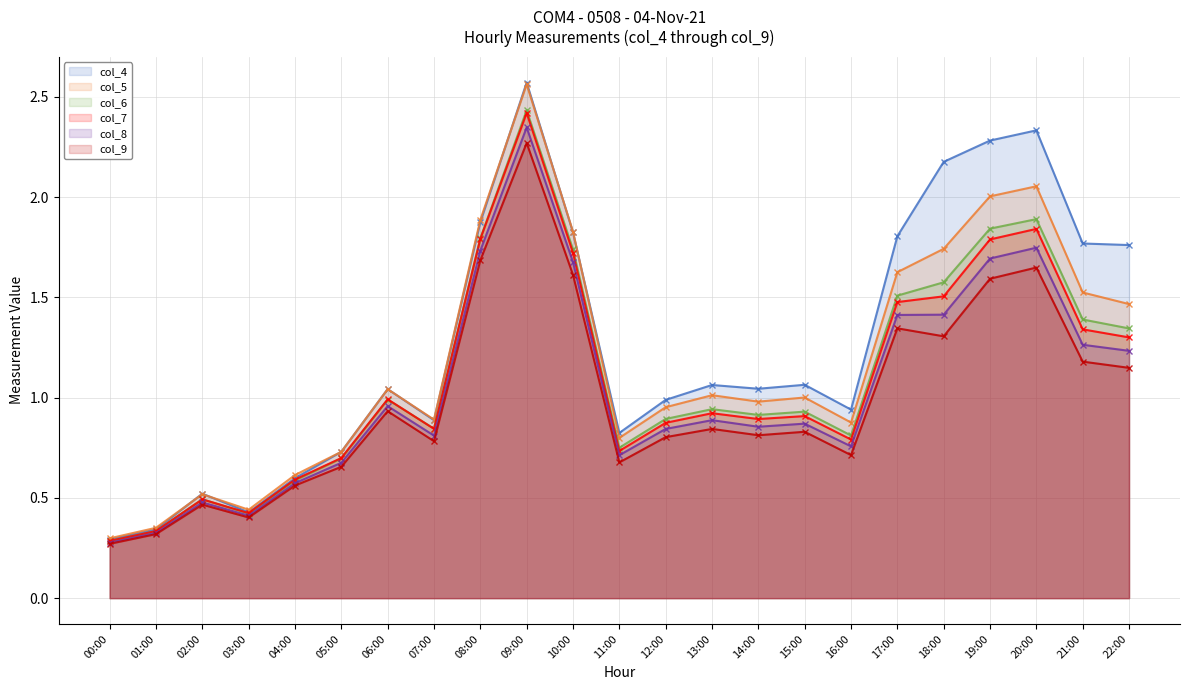

What value does the col_9 series have at 21:00?

1.2